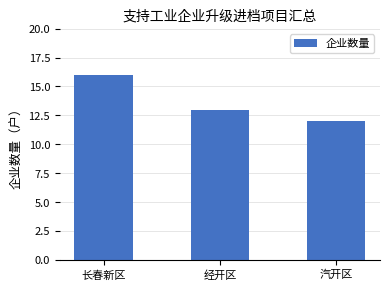

Which has a higher value, 长春新区 or 汽开区?

长春新区